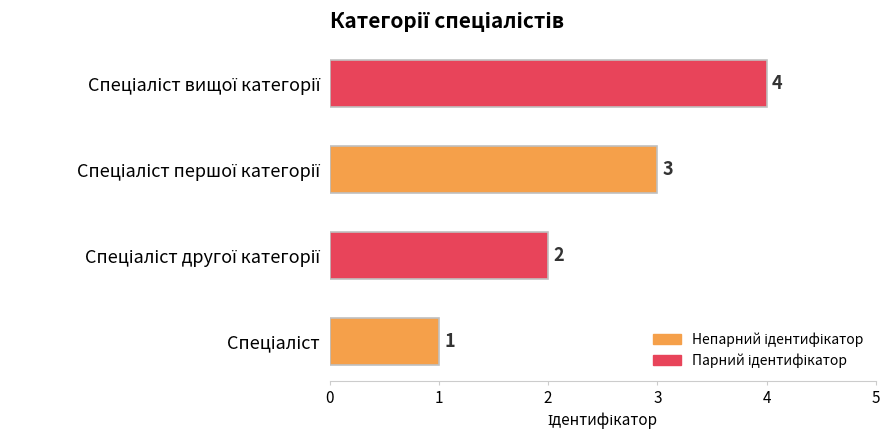

What is the difference between the maximum and minimum values?

3